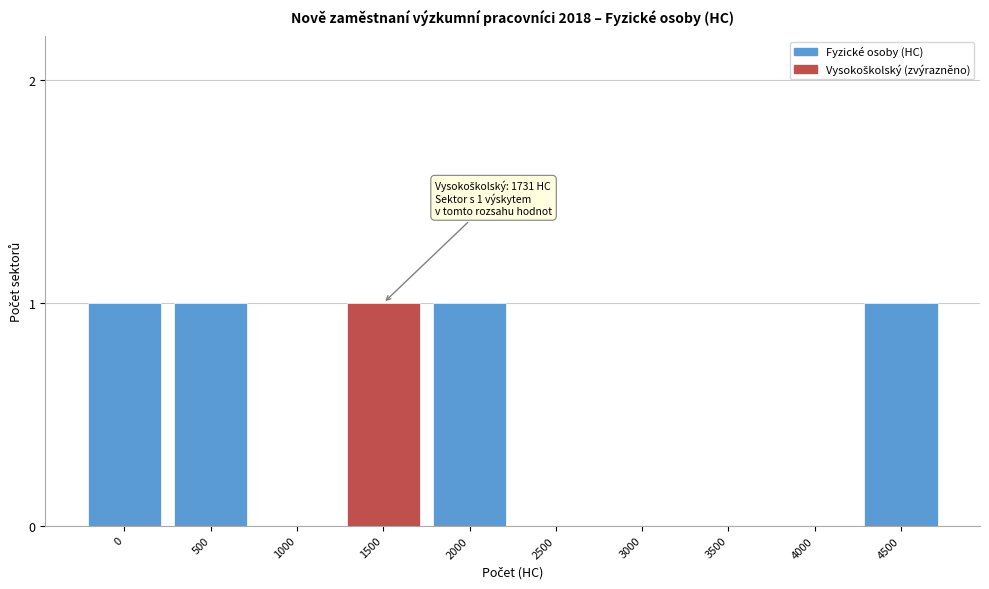

Reading left to right, transcribe all the data shown in this chart.

0=1	500=1	1000=0	1500=1	2000=1	2500=0	3000=0	3500=0	4000=0	4500=1